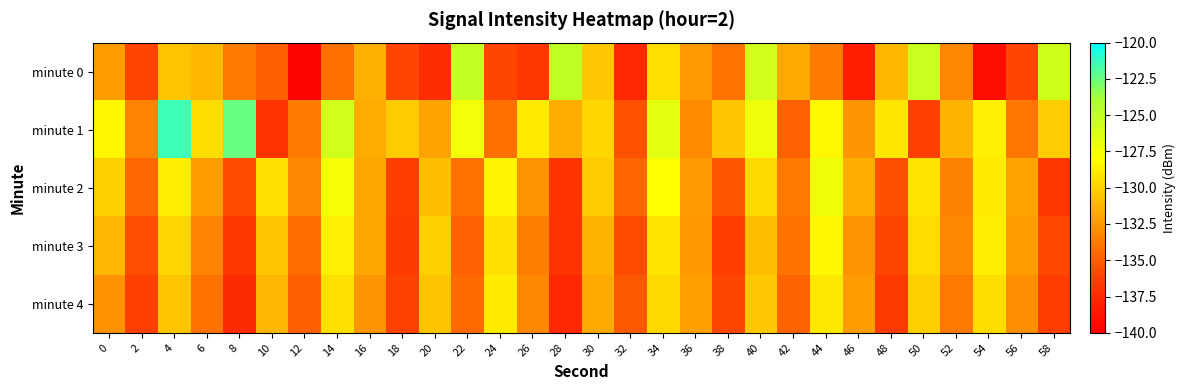

At which category does the chart reach its peak across all series?

4